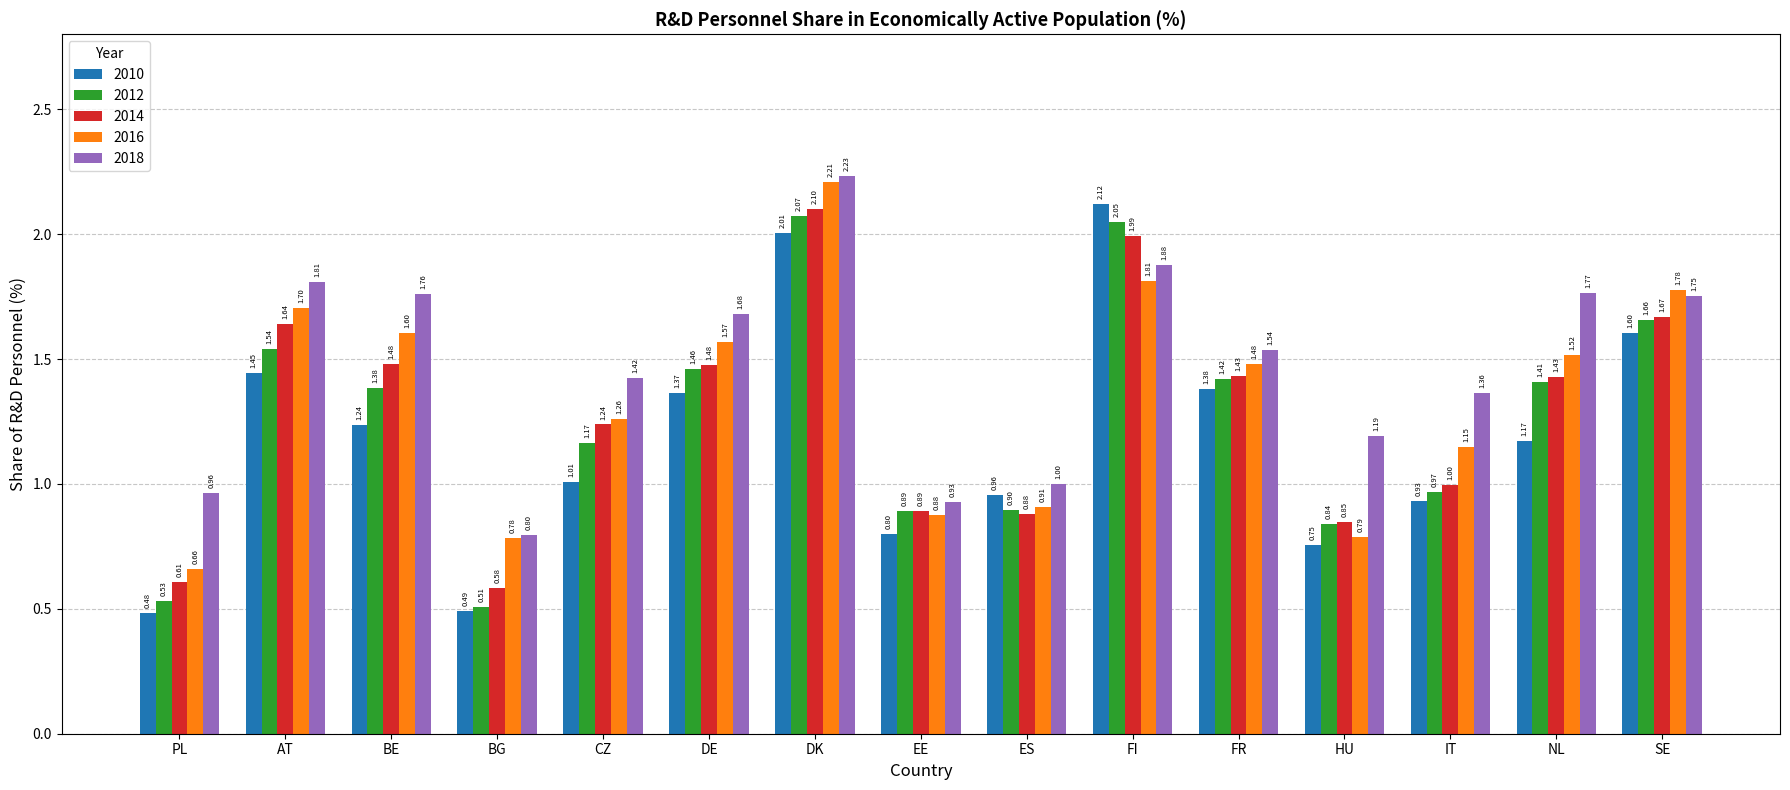

Does the chart contain stacked bars?

No